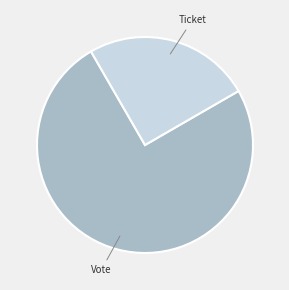

The Ticket slice represents 1% of the pie. True or false?

False